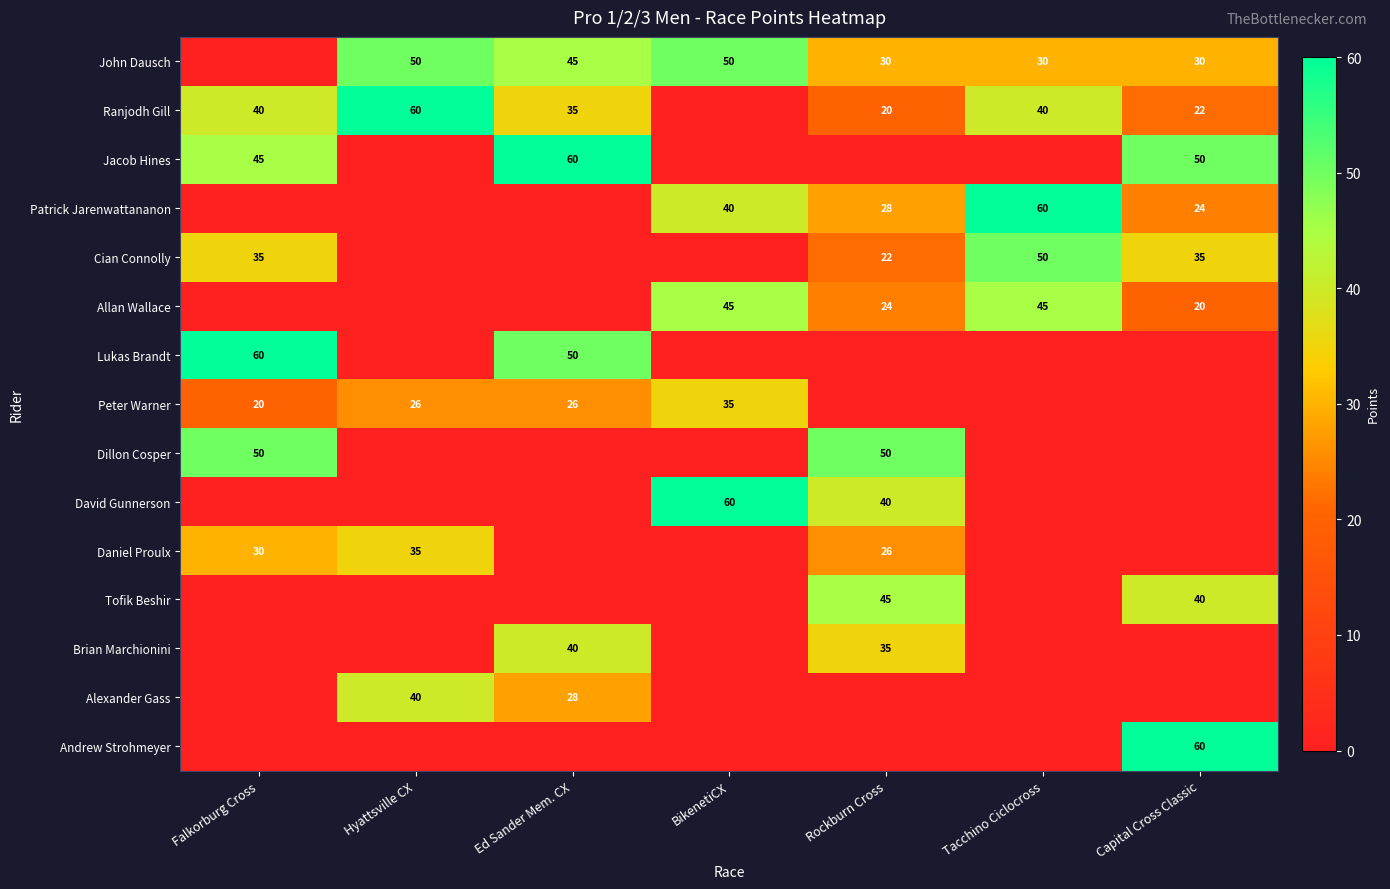

At how many categories does at least one series exceed 39?

7